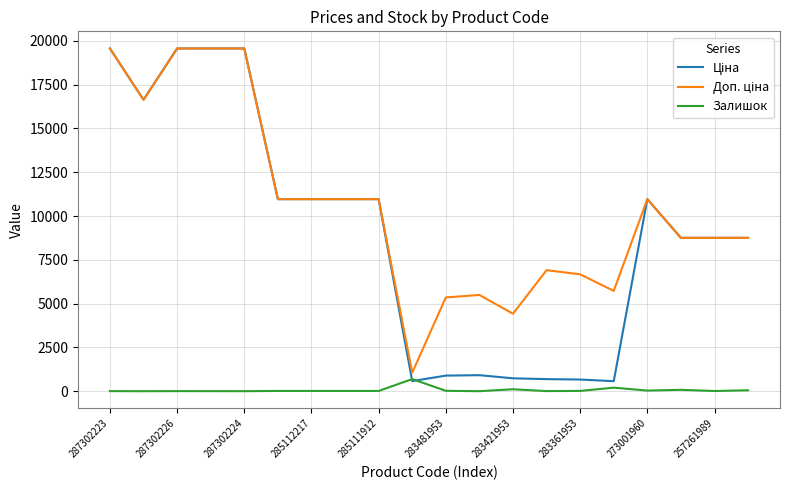

What is the highest value of the Ціна series?

19564.9